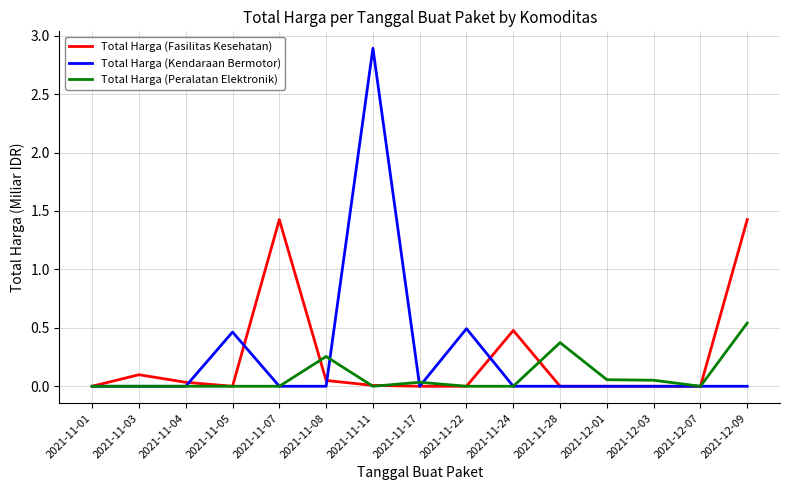

Which series has the widest spread of values?

Total Harga (Kendaraan Bermotor)